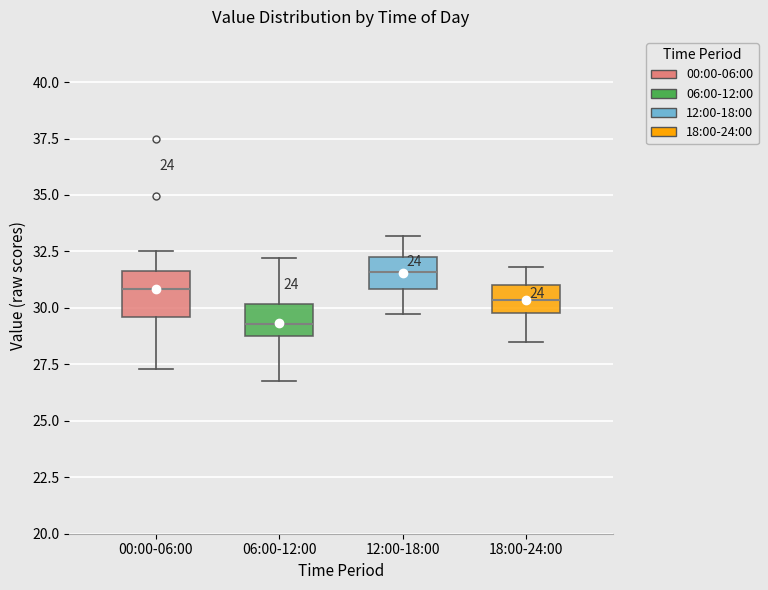

Reading left to right, read every box against the y-axis: the position of its median line, the range the box covers, and the ends of its whiskers. The values are not printed on the chart, so give them approximately, as read against the axis.

00:00-06:00: median 31.0, box 29.5 to 31.5, whiskers 27.5 to 32.5
06:00-12:00: median 29.5, box 29.0 to 30.0, whiskers 27.0 to 32.0
12:00-18:00: median 31.5, box 31.0 to 32.5, whiskers 30.0 to 33.0
18:00-24:00: median 30.5, box 30.0 to 31.0, whiskers 28.5 to 32.0